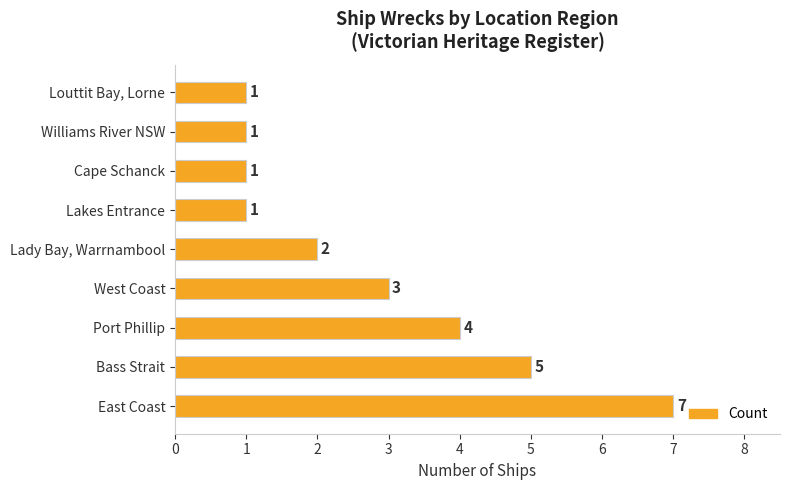

Reading bottom to top, transcribe all the data shown in this chart.

7	5	4	3	2	1	1	1	1